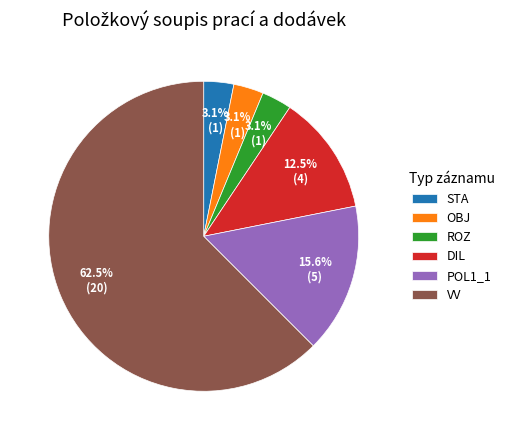

Between VV and STA, which is larger?

VV